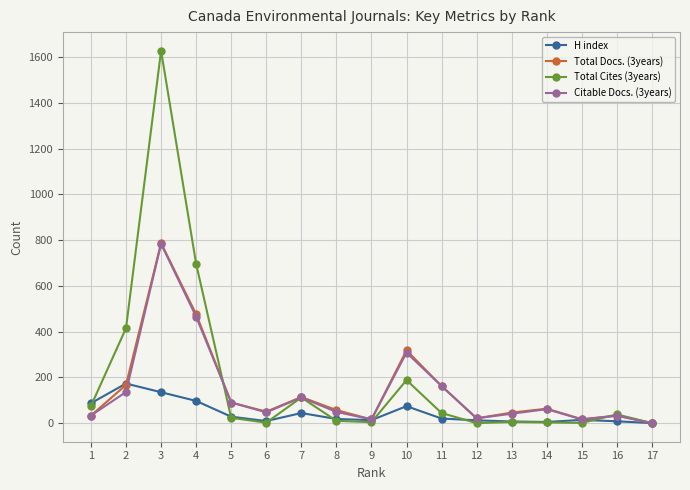

Count the number of categories in the chart.

17